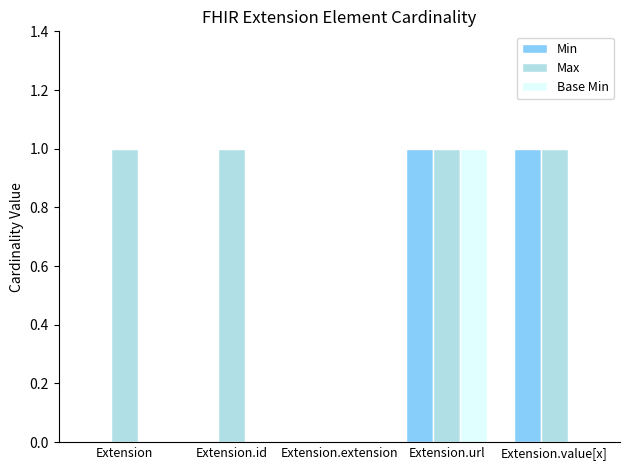

The Base Min series shows 0 at Extension.value[x]. True or false?

True